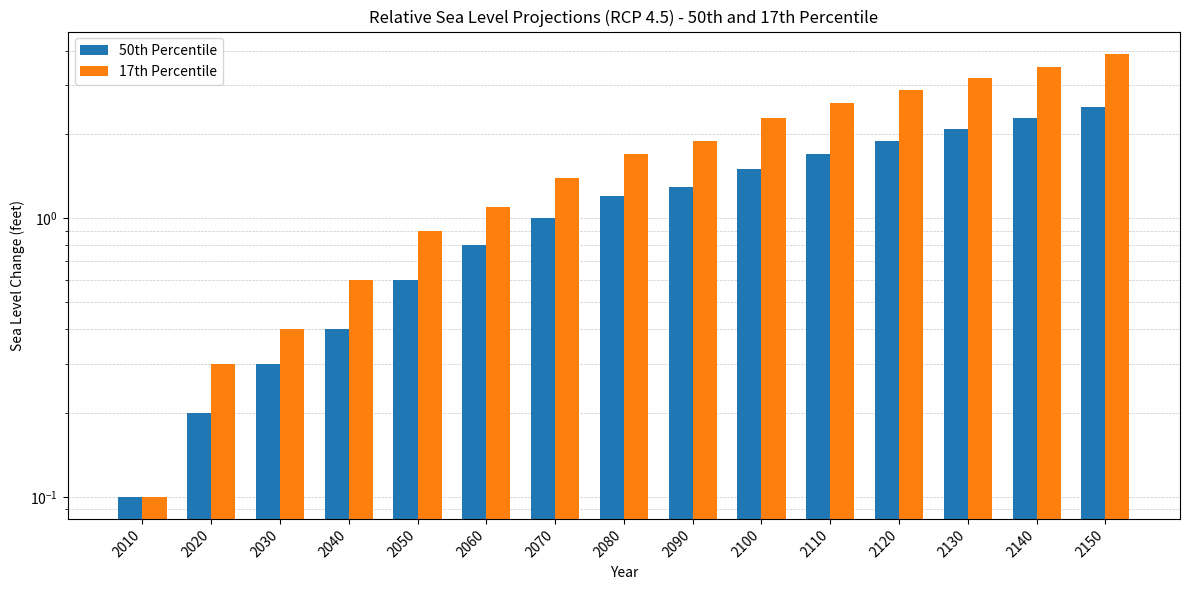

True or false: 17th Percentile has a value of 5.7 at 2140.

False